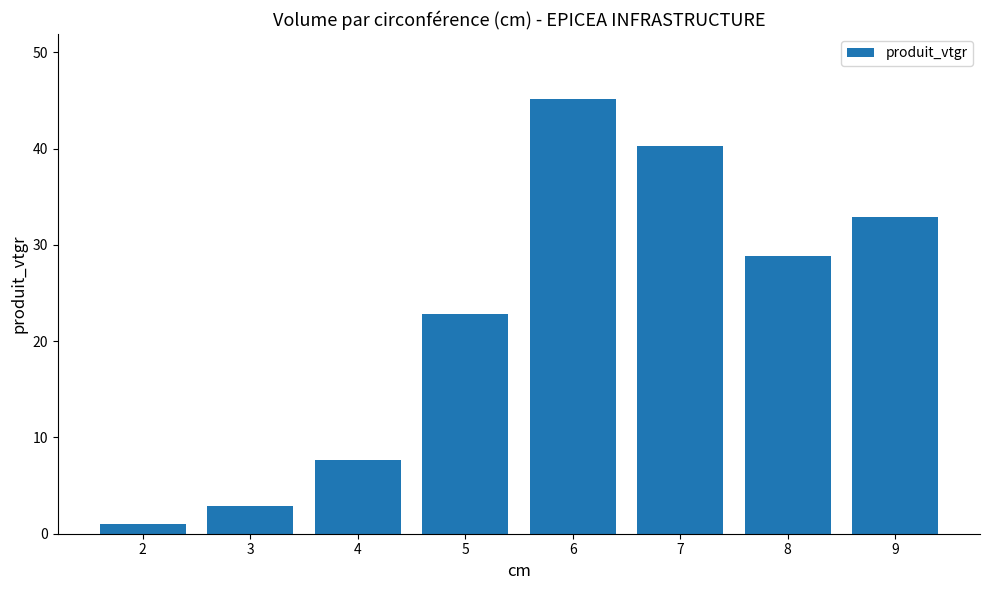

True or false: the data shows 1.0 at 2.

True